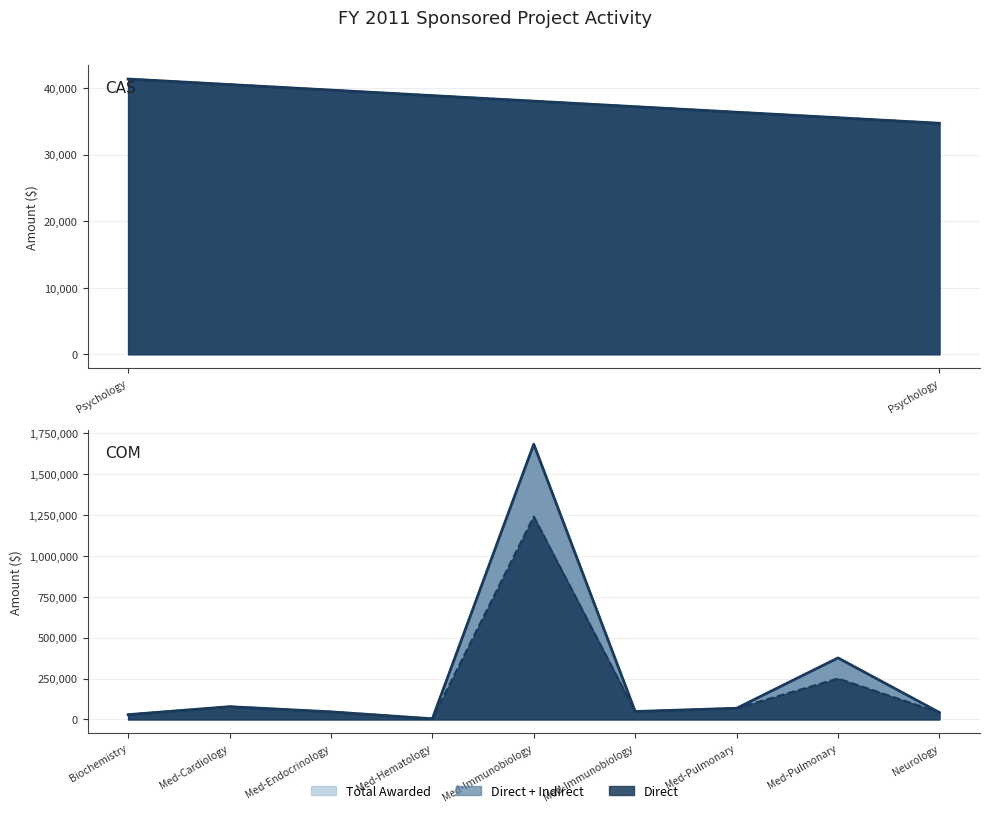

The Direct series shows 17570 at Medicine - Cardiology. True or false?

False